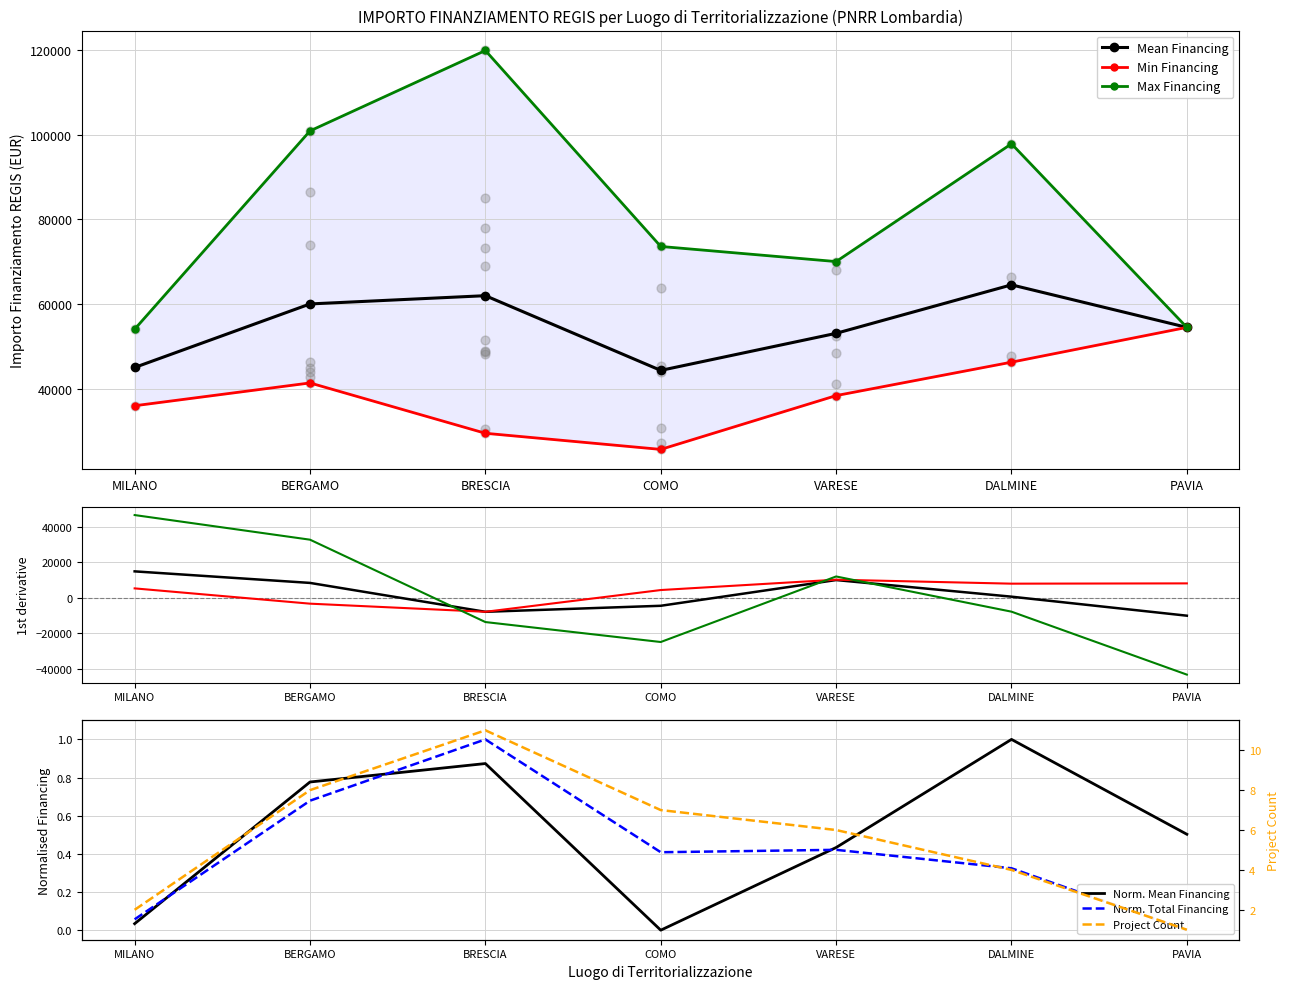

What are all the series names shown in the legend?

Mean Financing, Min Financing, Max Financing, Norm. Mean Financing, Norm. Total Financing, Project Count